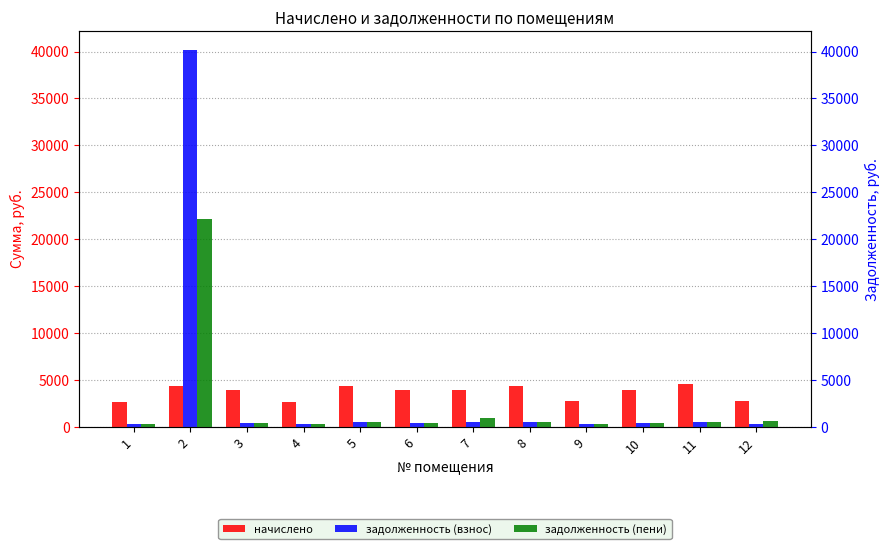

Is it true that задолженность (пени) equals 573.3 at 6?

False